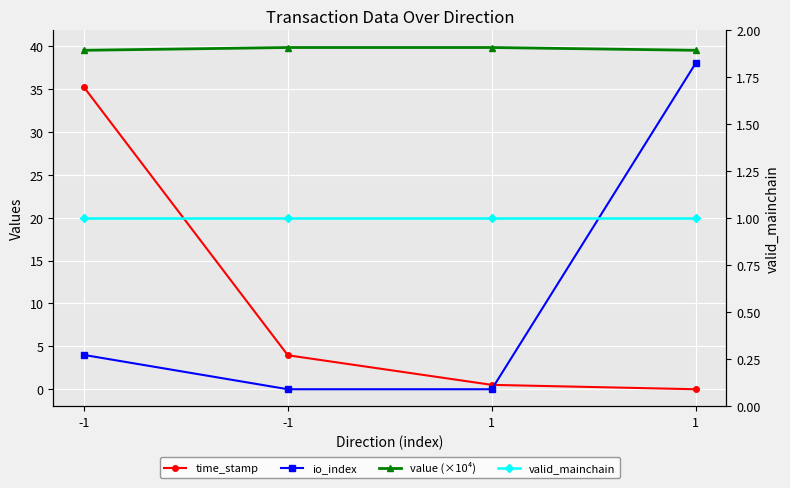

Reading left to right, list all the values displayed in this chart.

time_stamp: 35.2	4.0	0.5	0.0
io_index: 4.0	0.0	0.0	38.0
value (×10⁴): 39.5	39.8	39.8	39.5
valid_mainchain: 1.0	1.0	1.0	1.0